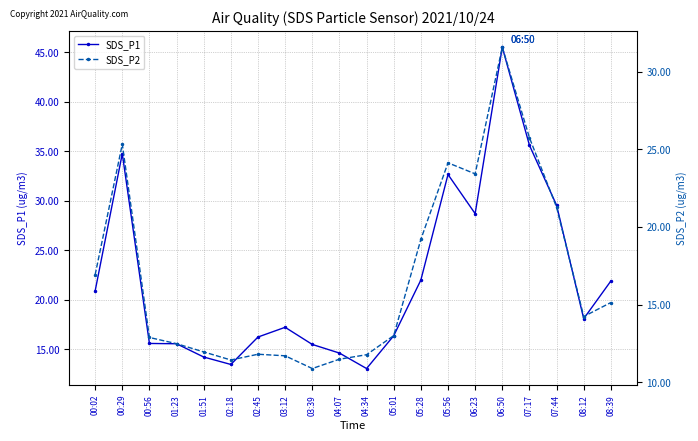

What is the difference between the maximum and minimum values in the SDS_P2 series?

20.7